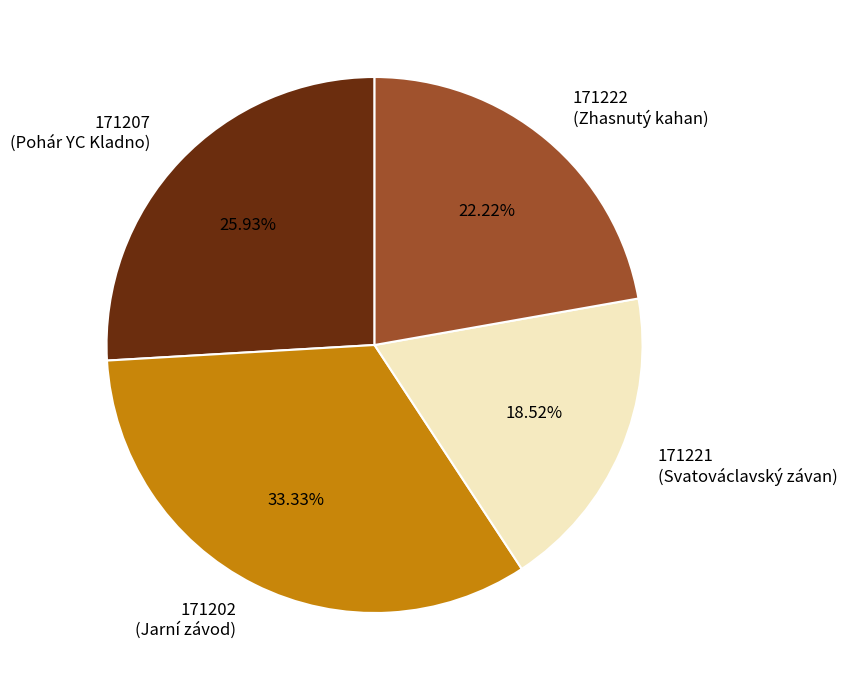

Rank the categories by value from highest to lowest.

171202 (Jarní závod), 171207 (Pohár YC Kladno), 171222 (Zhasnutý kahan), 171221 (Svatováclavský závan)